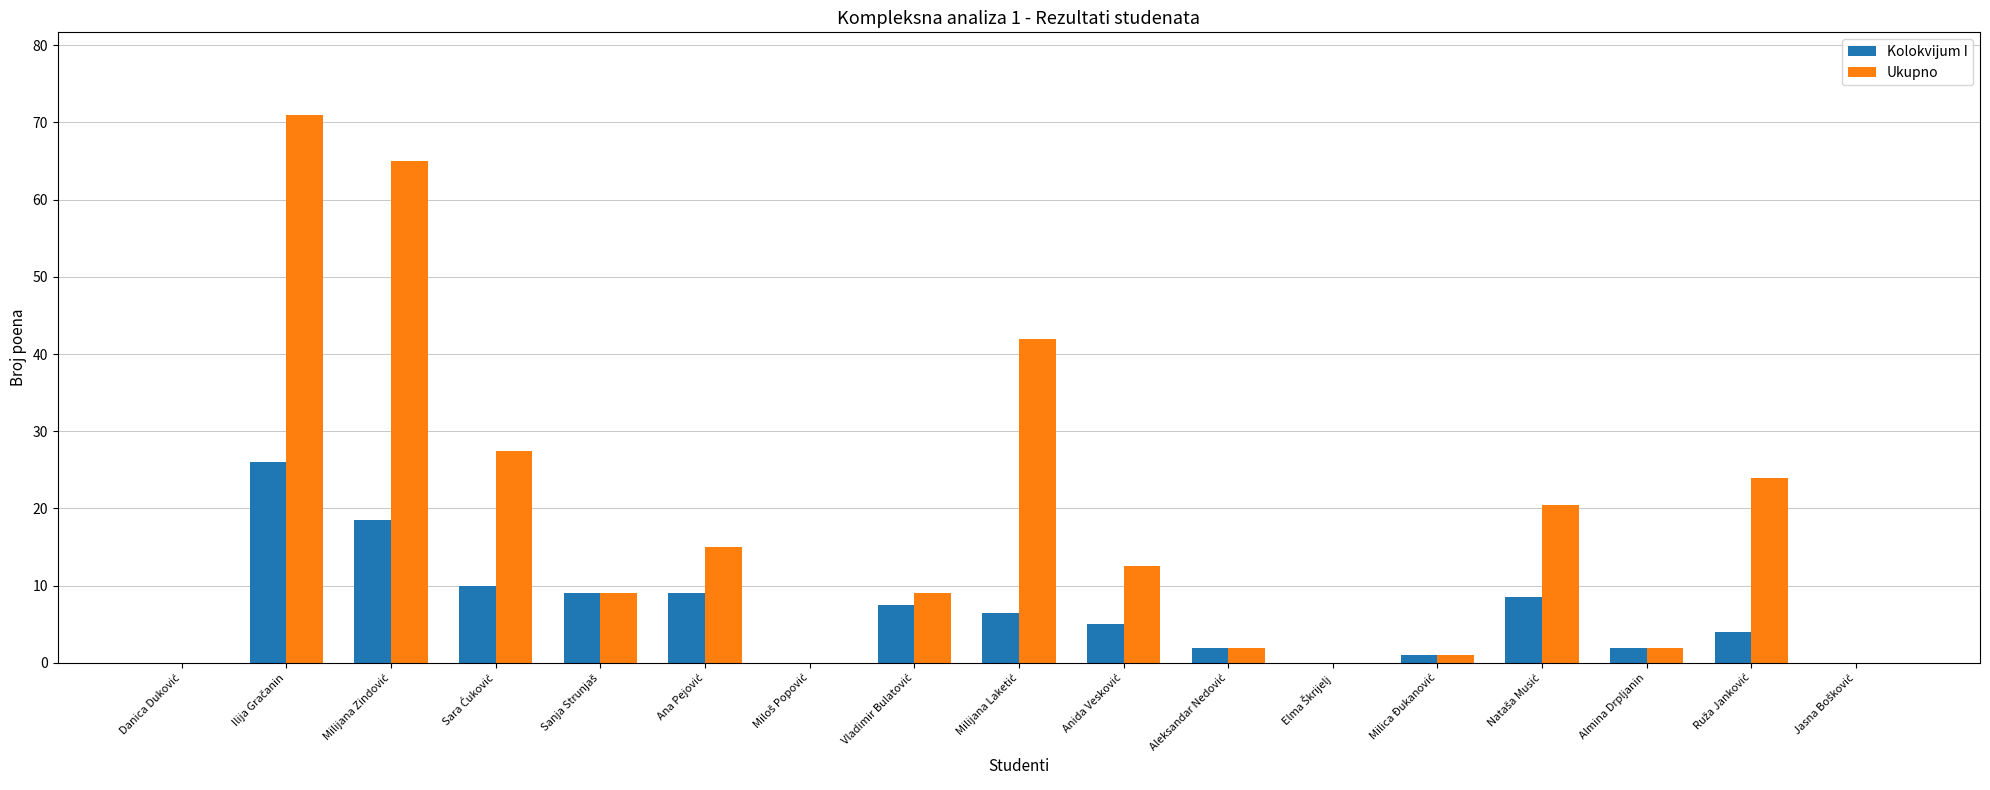

What is the greatest value displayed?

71.0